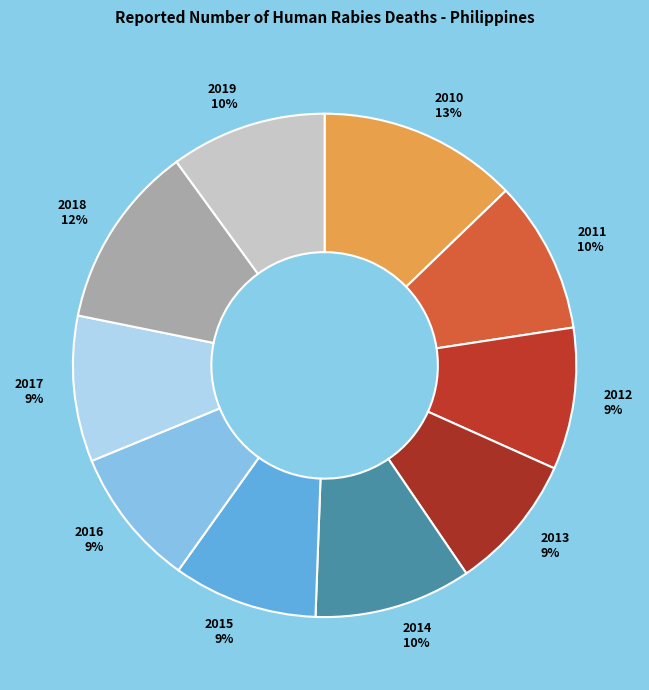

How many slices are in this pie chart?

10